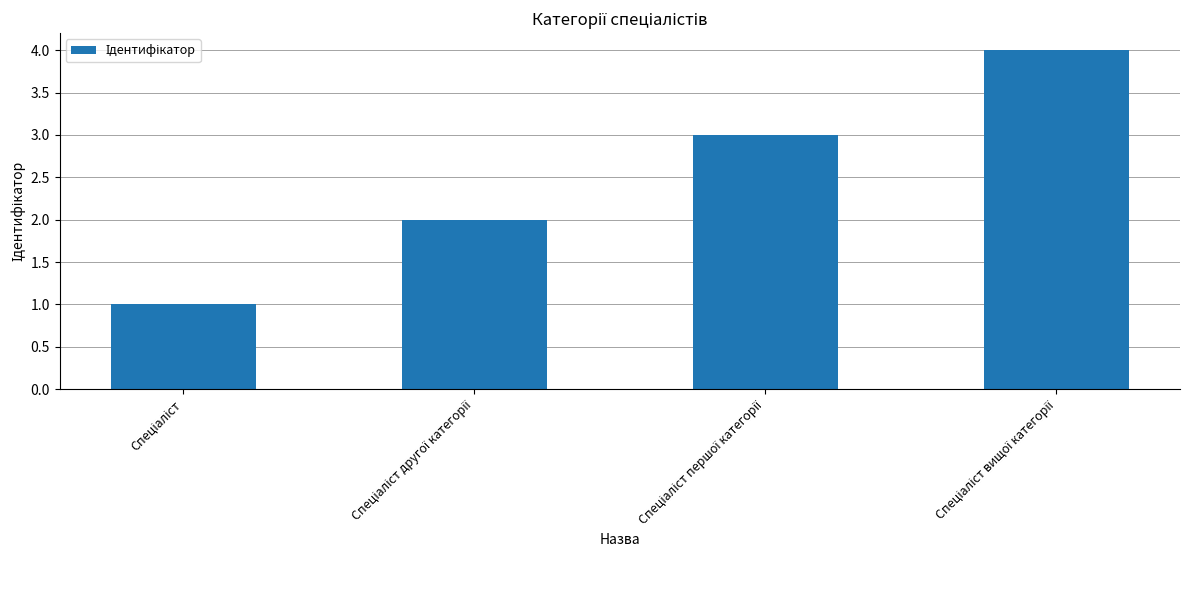

What is the maximum value shown in the chart?

4